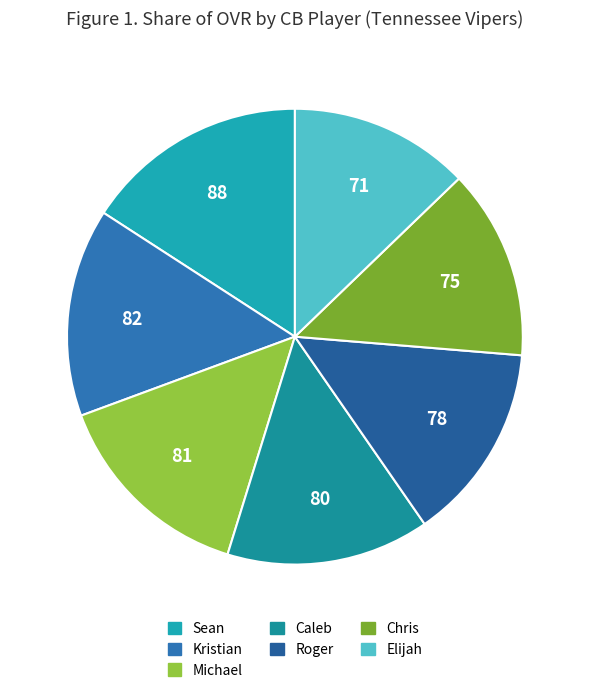

To the nearest percent, what portion does Roger represent?

14%